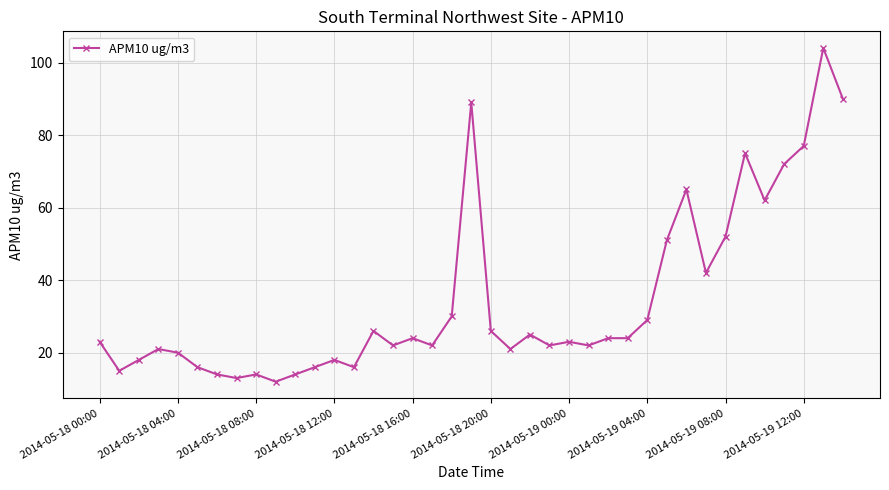

What is the minimum value shown in the chart?

12